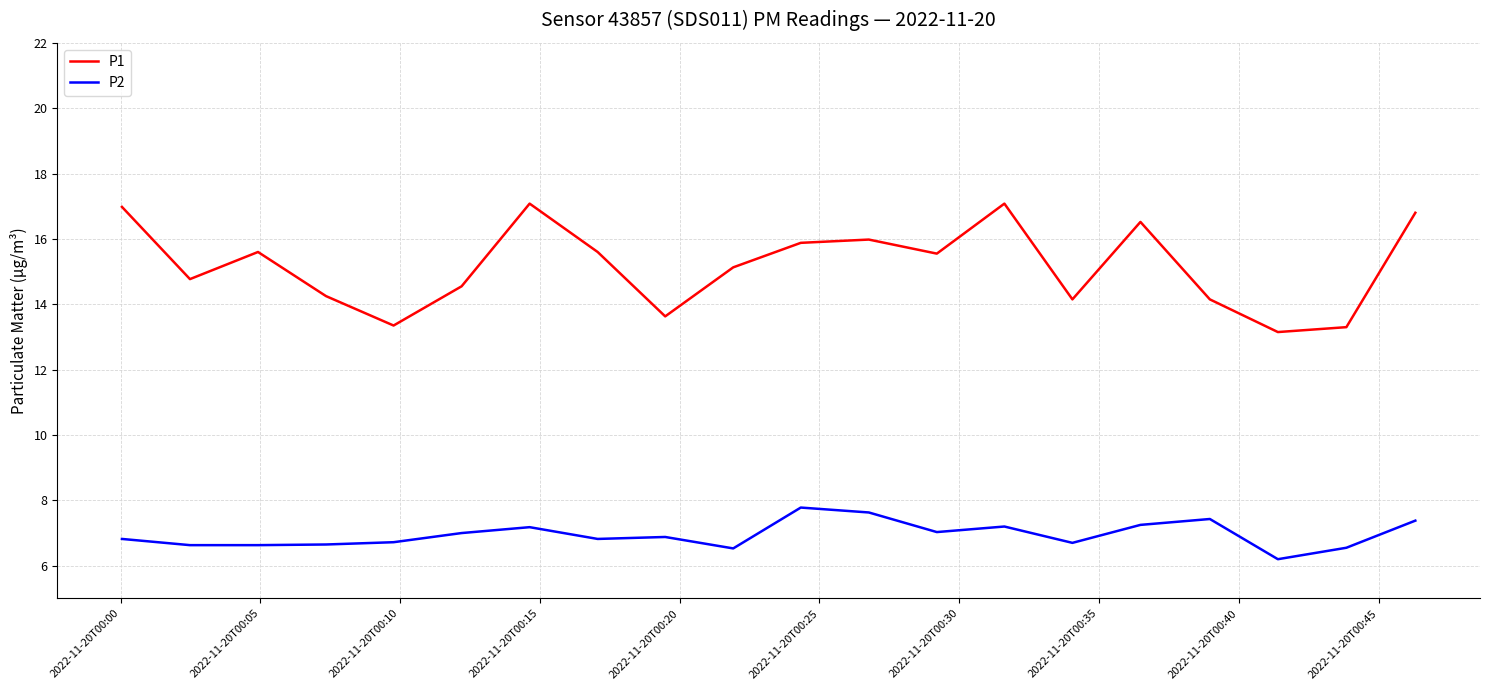

Rank the series by their maximum value, from highest to lowest.

P1, P2